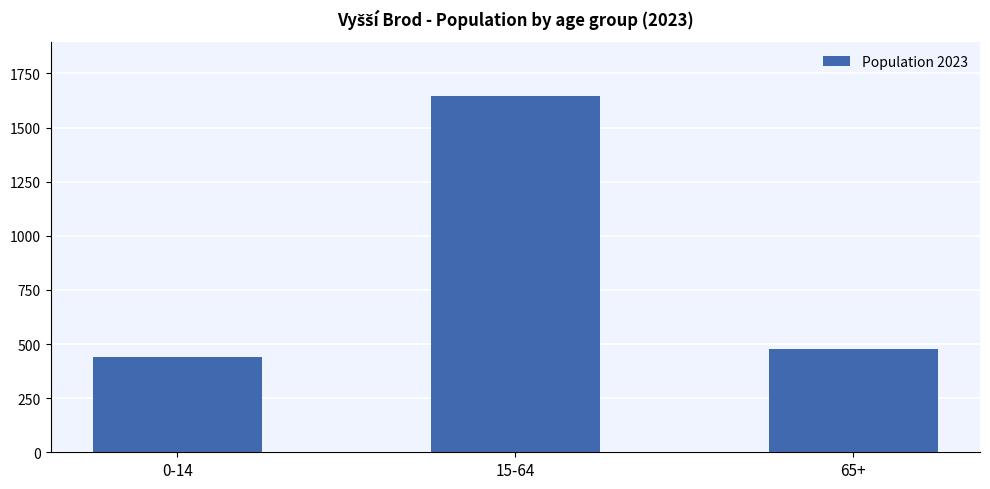

What is the sum of the values at 65+ and 0-14?

916